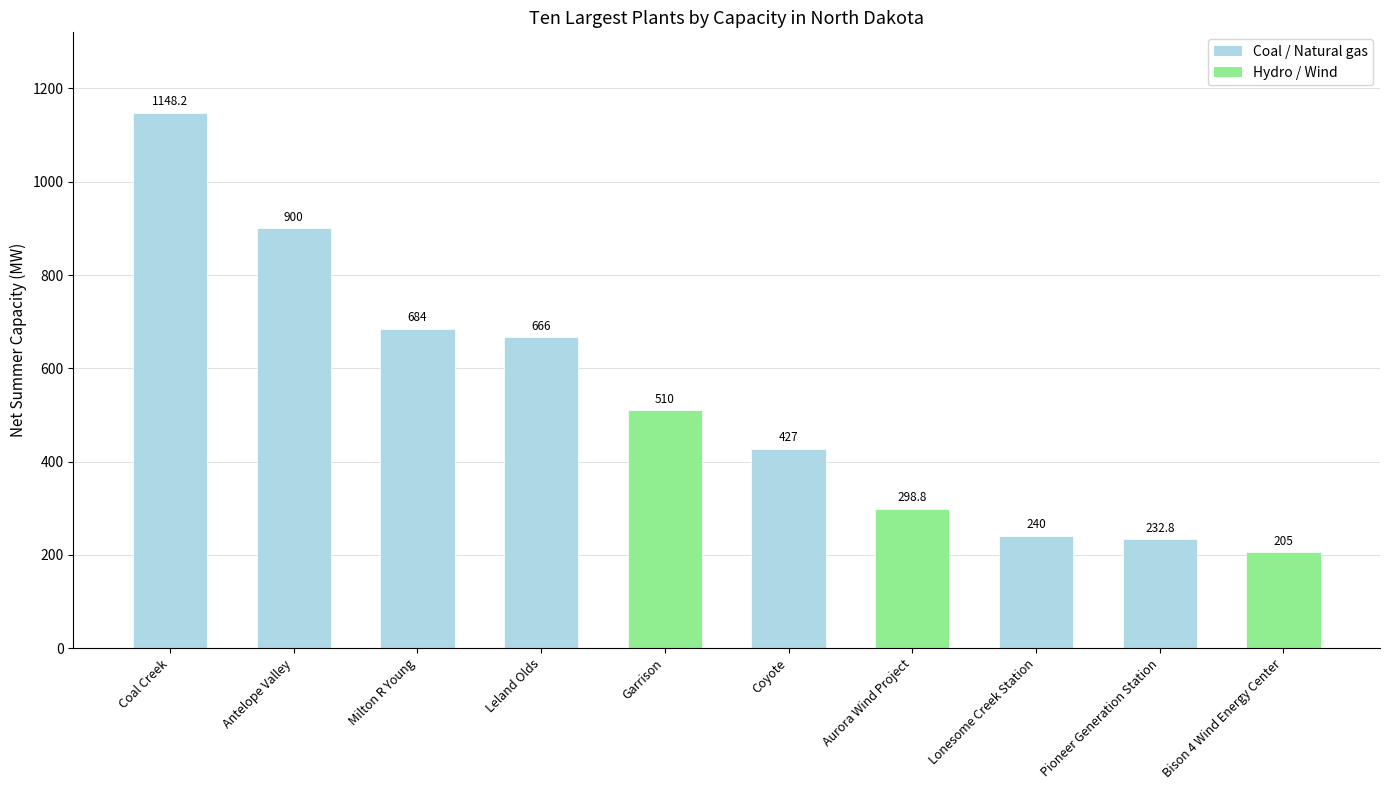

Reading left to right, list all the values displayed in this chart.

1148.2	900.0	684.0	666.0	510.0	427.0	298.8	240.0	232.8	205.0